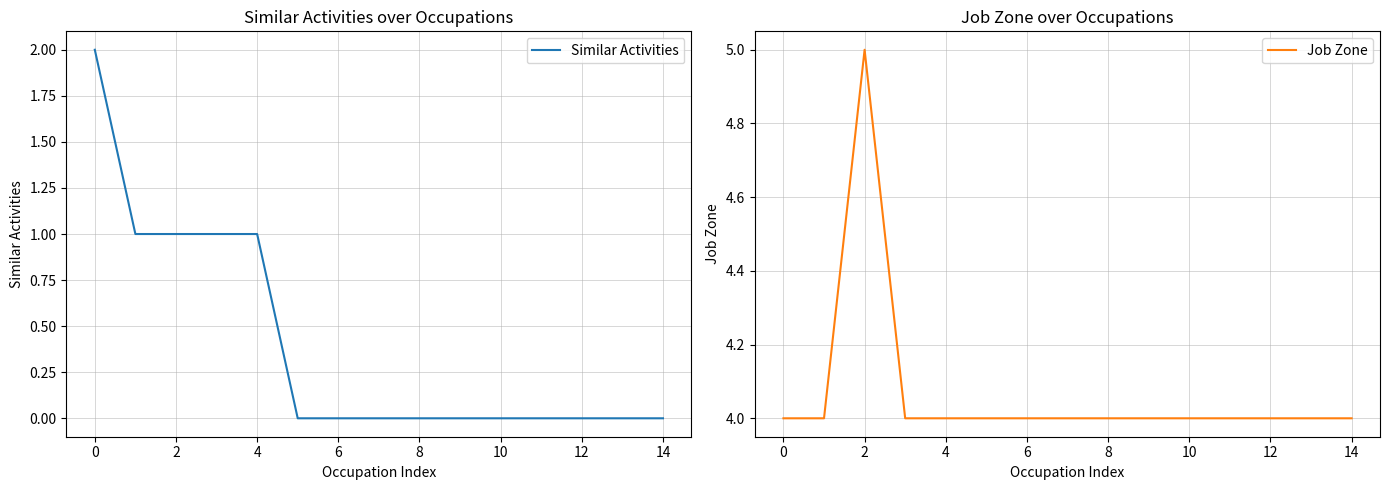

What is the label of the 13th point from the left?

12